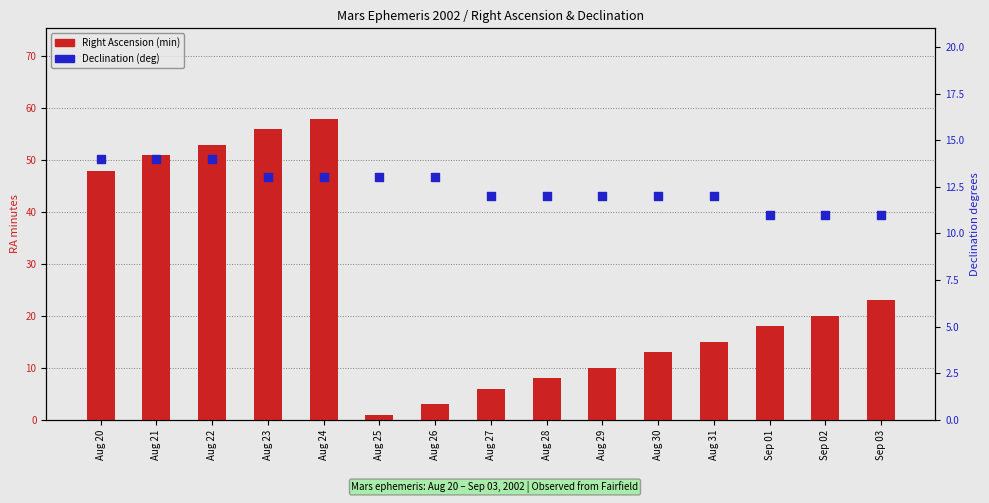

What is the total value across all series at Aug 22?

67